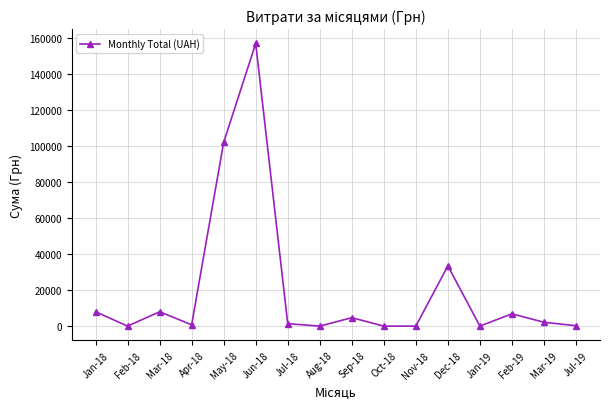

What is the difference between the values at Feb-19 and Jan-19?

6823.8